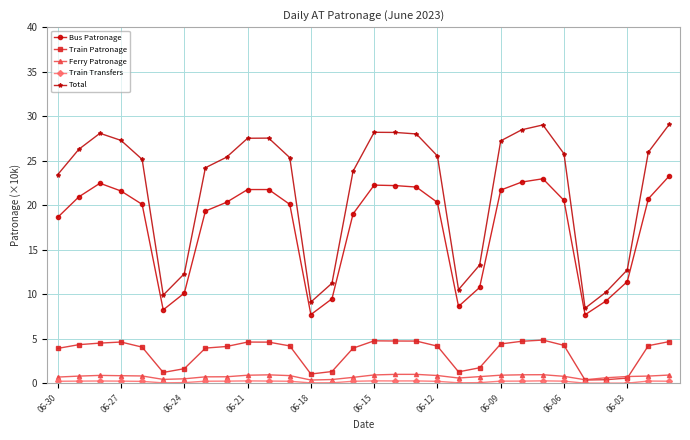

True or false: Bus Patronage and Ferry Patronage intersect in this chart.

False